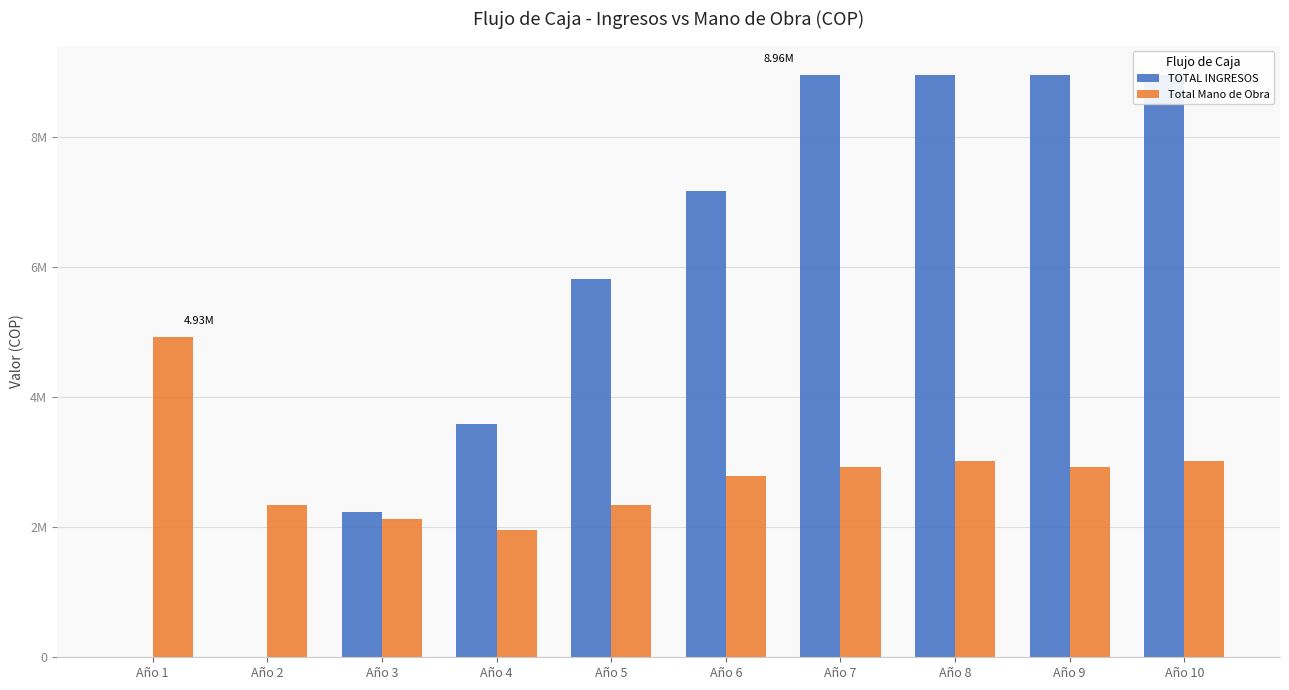

At which label does TOTAL INGRESOS first exceed 7168000?

Año 7